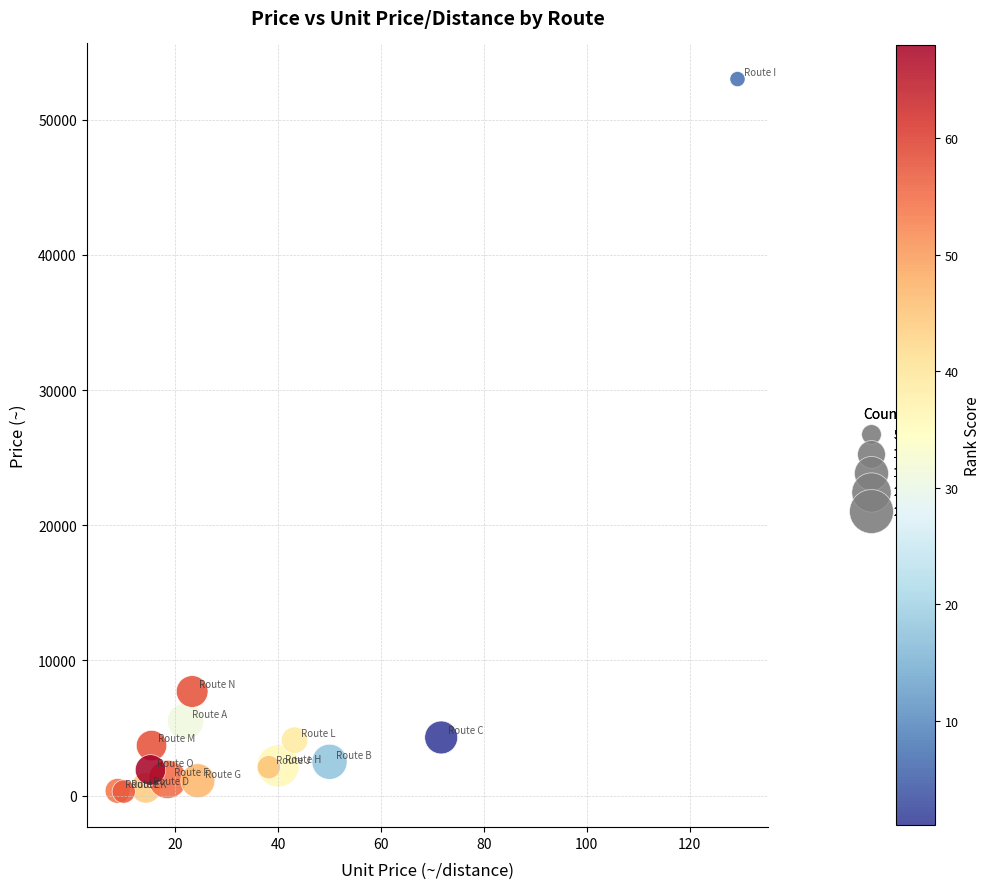

What Y value in the scatter plot is closest to 26650?

7700